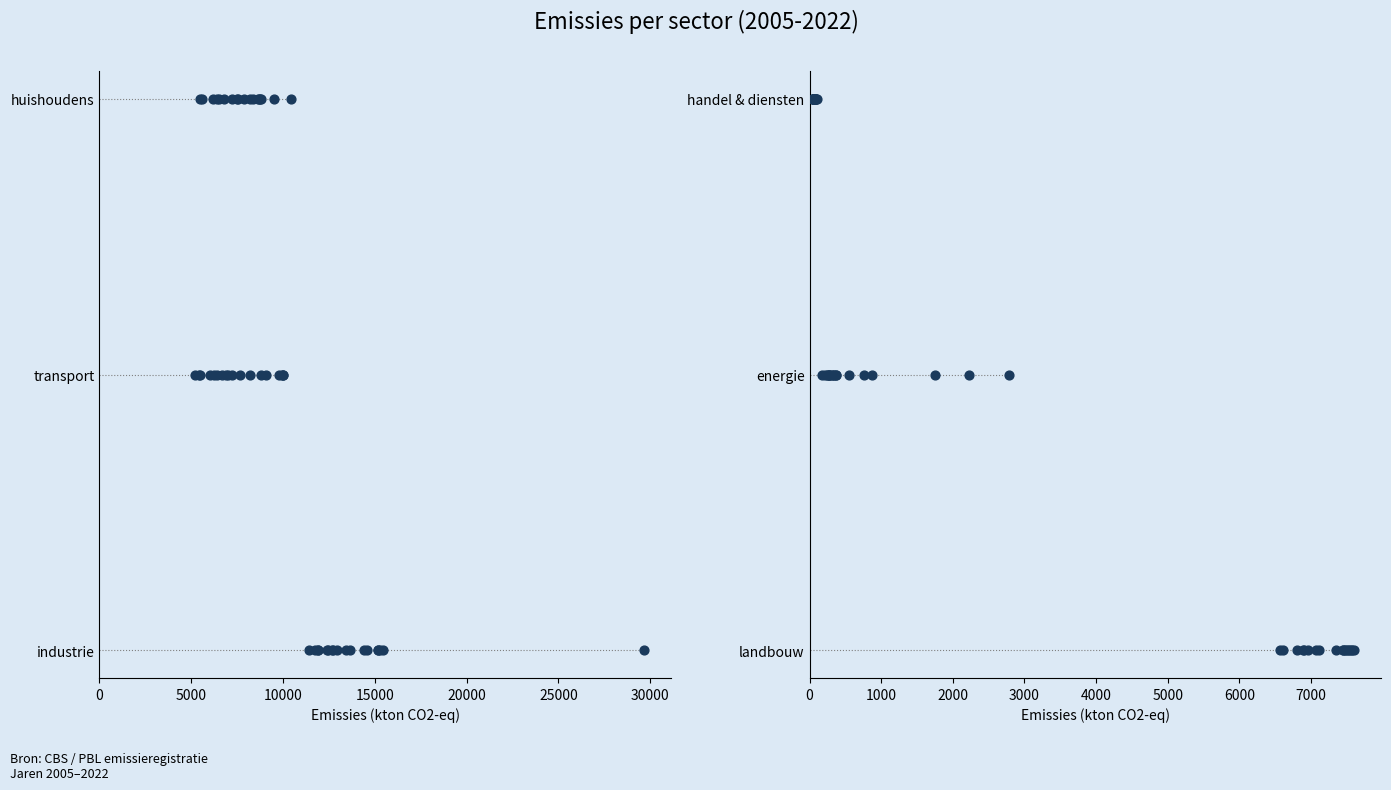

Which series has the largest Y range (max minus min)?

industrie